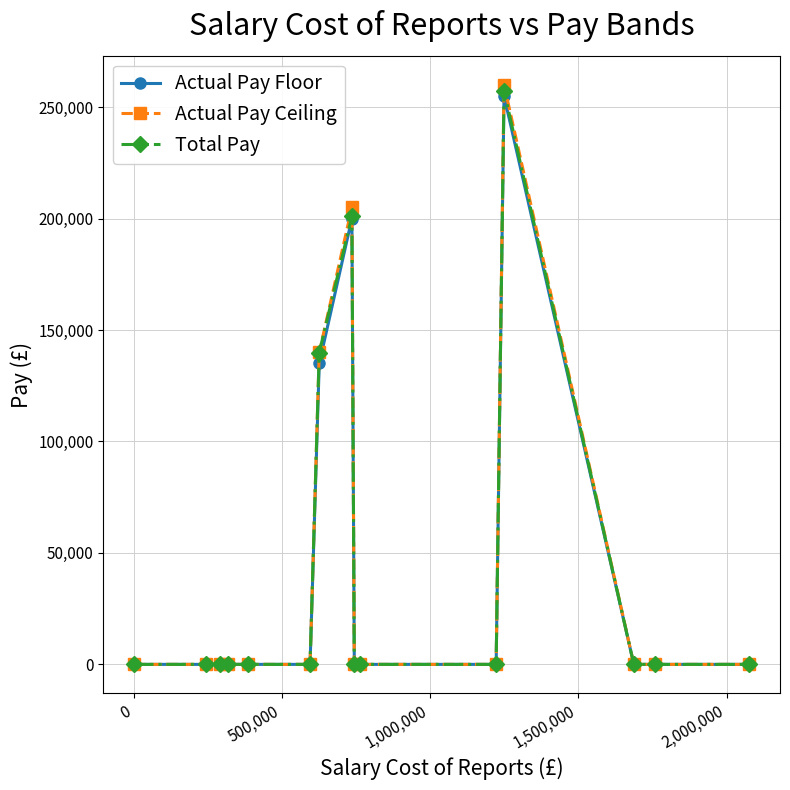

What is the greatest value displayed?

259999